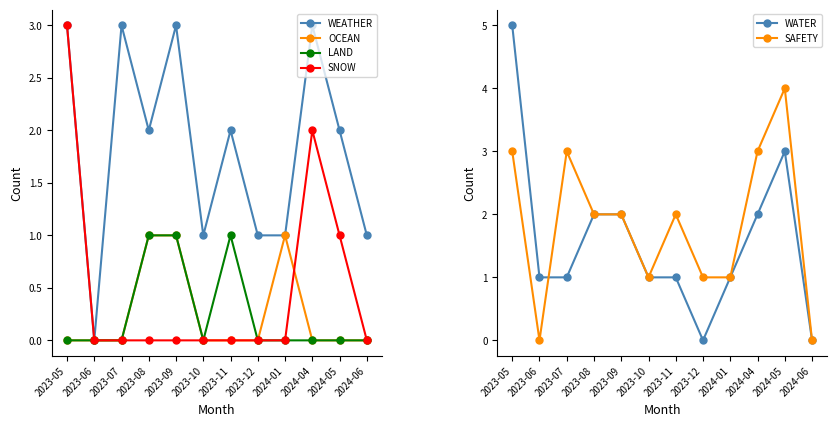

Reading left to right, transcribe all the data shown in this chart.

WEATHER: 3	0	3	2	3	1	2	1	1	3	2	1
OCEAN: 0	0	0	1	1	0	0	0	1	0	0	0
LAND: 0	0	0	1	1	0	1	0	0	0	0	0
SNOW: 3	0	0	0	0	0	0	0	0	2	1	0
WATER: 5	1	1	2	2	1	1	0	1	2	3	0
SAFETY: 3	0	3	2	2	1	2	1	1	3	4	0